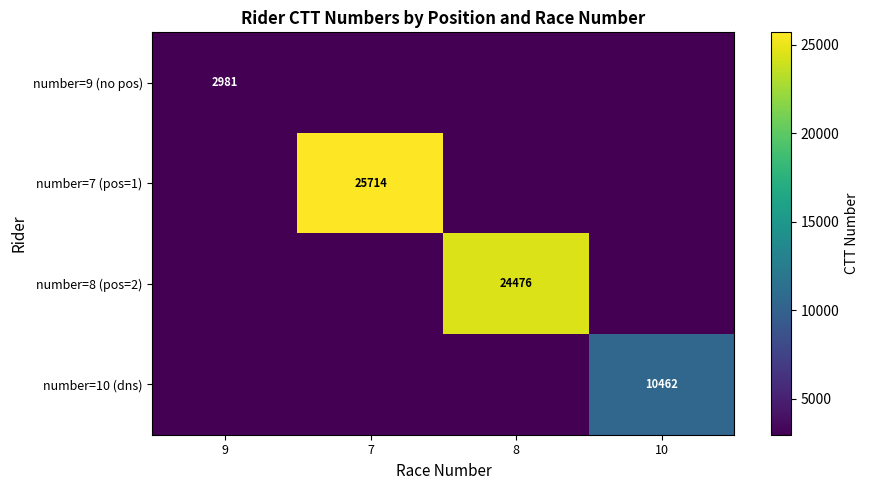

Which has a higher value, 7 or 9?

9